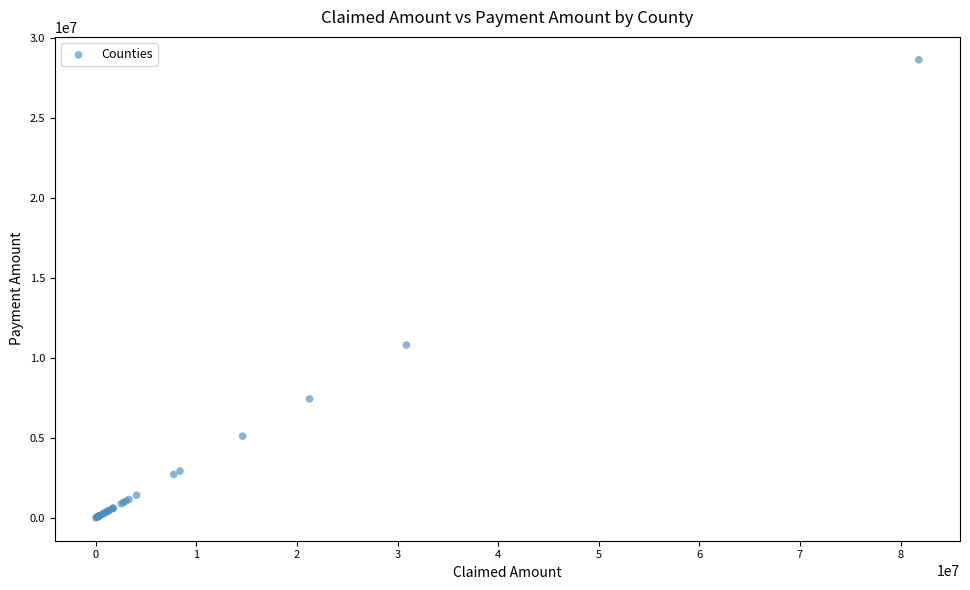

What Y value in the scatter plot is closest to 14320792?

10807718.7